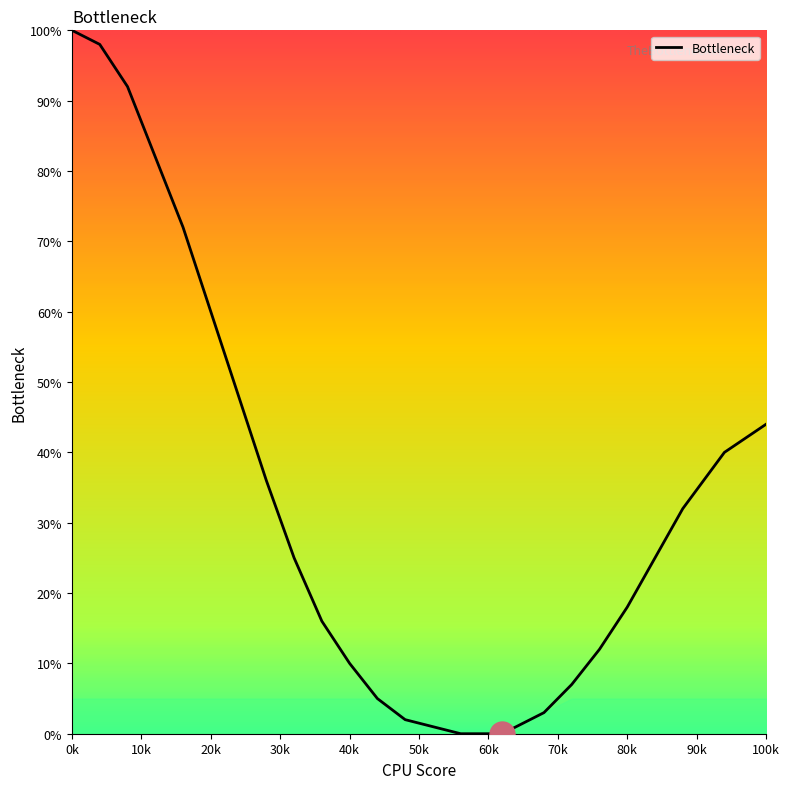

What is the greatest value displayed?

100